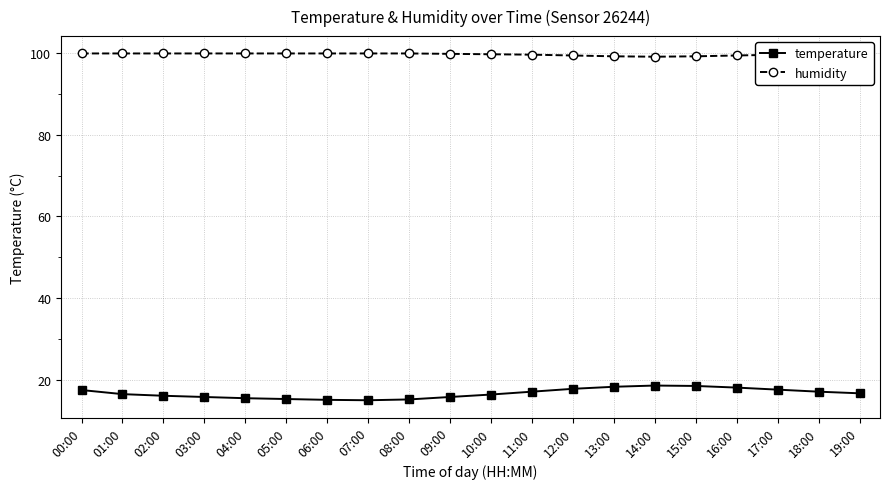

How many lines are shown in the chart?

2